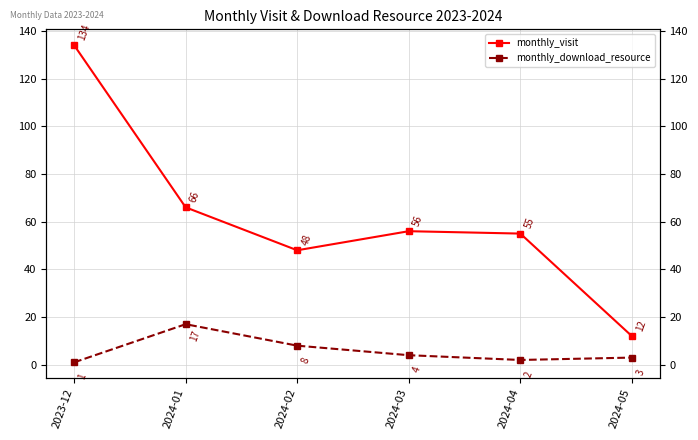

How many lines are shown in the chart?

2